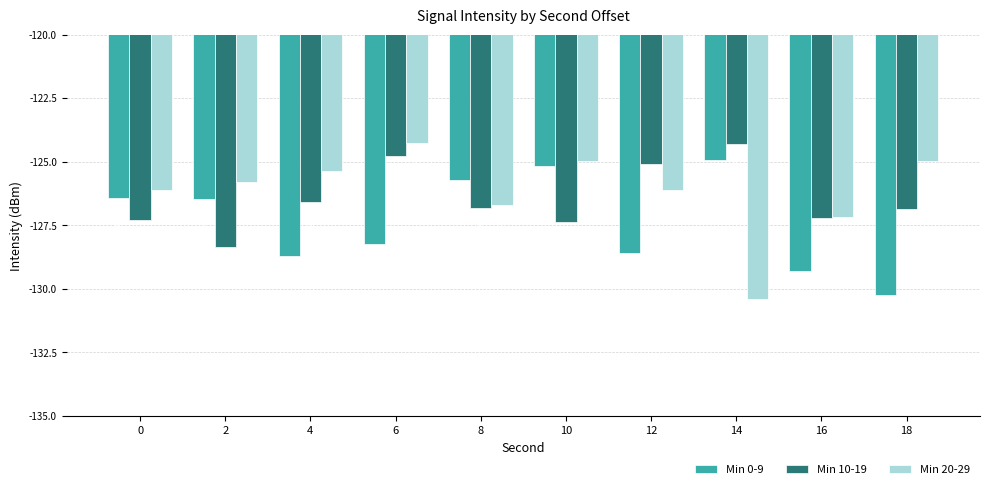

Is the value of Min 0-9 at 14 greater than the value of Min 20-29 at 12?

Yes